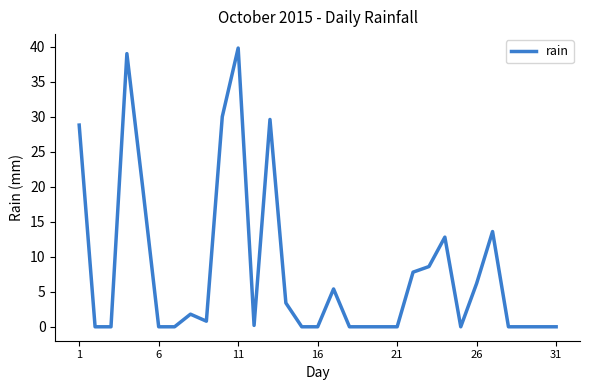

What is the greatest value displayed?

39.8